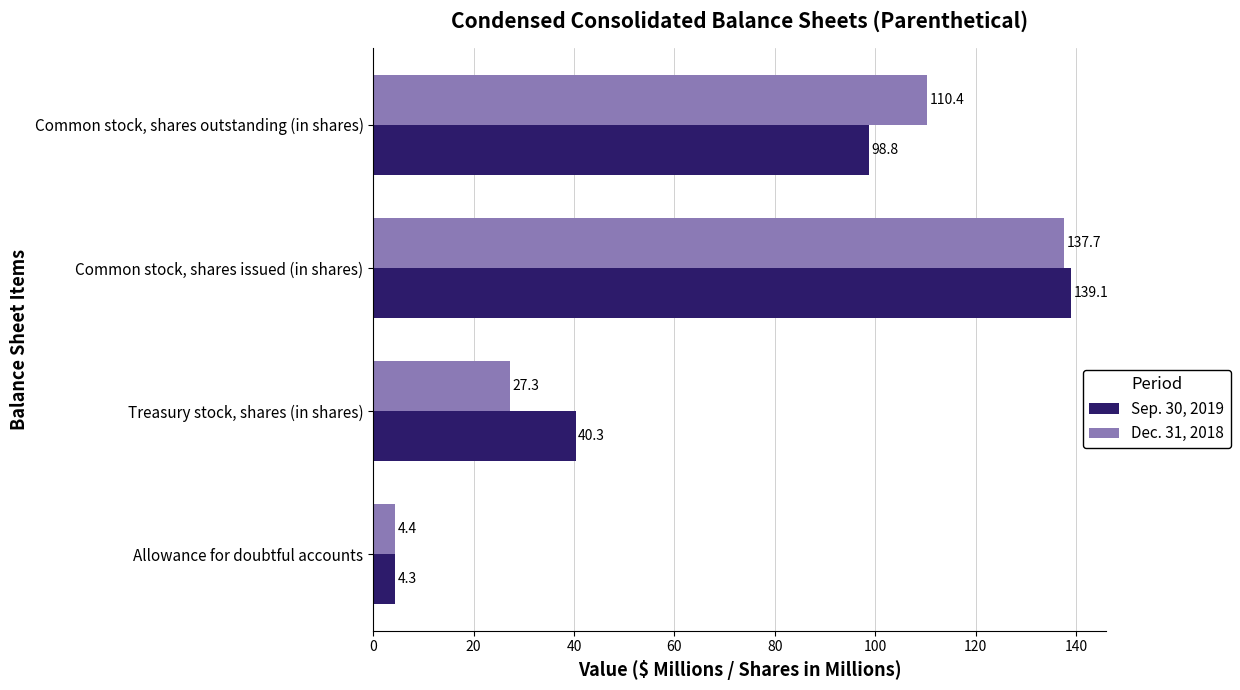

At which label is Dec. 31, 2018 closest to 71?

Common stock, shares outstanding (in shares)